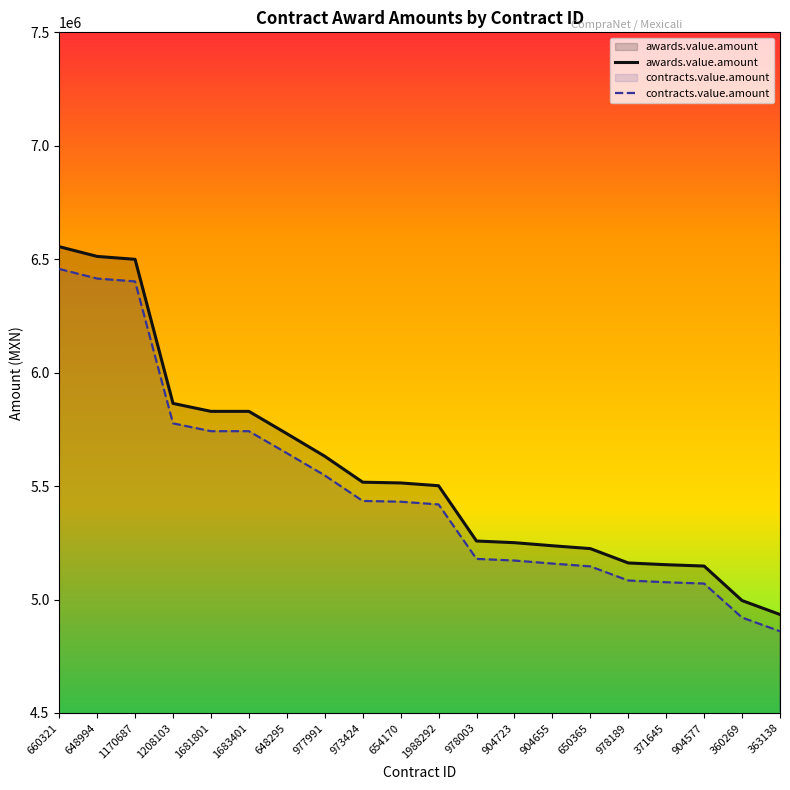

What is the sum of all contracts.value.amount values?

109677718.6